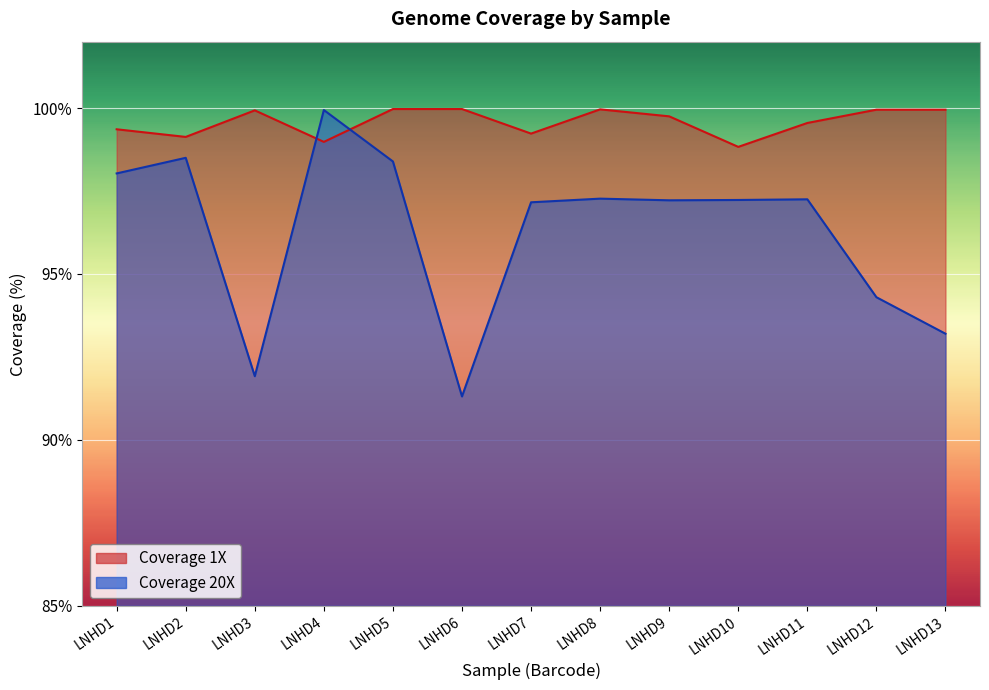

What is the difference between the highest and lowest values at LNHD9?

2.5